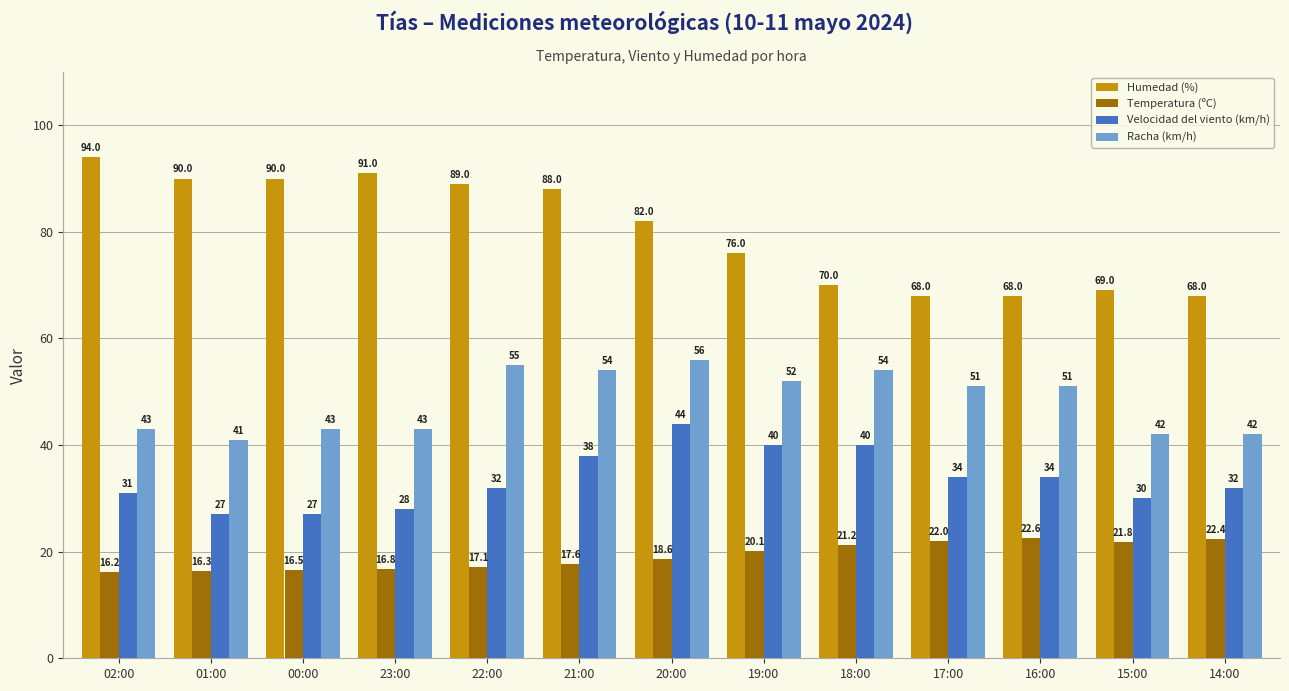

Between 23:00 and 17:00, which series saw the biggest shift?

Humedad (%)